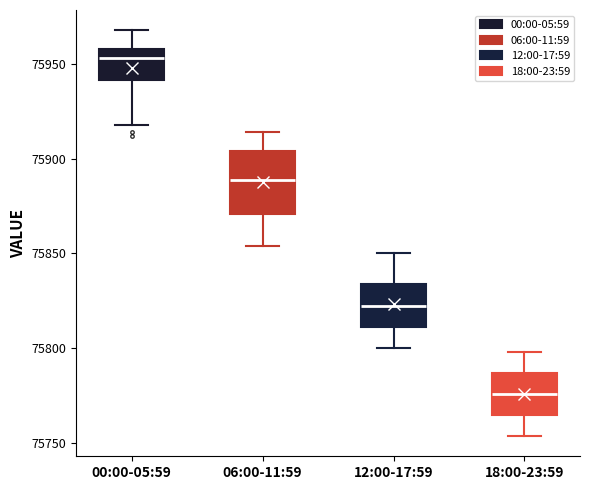

Which box's median line is the lowest?

18:00-23:59